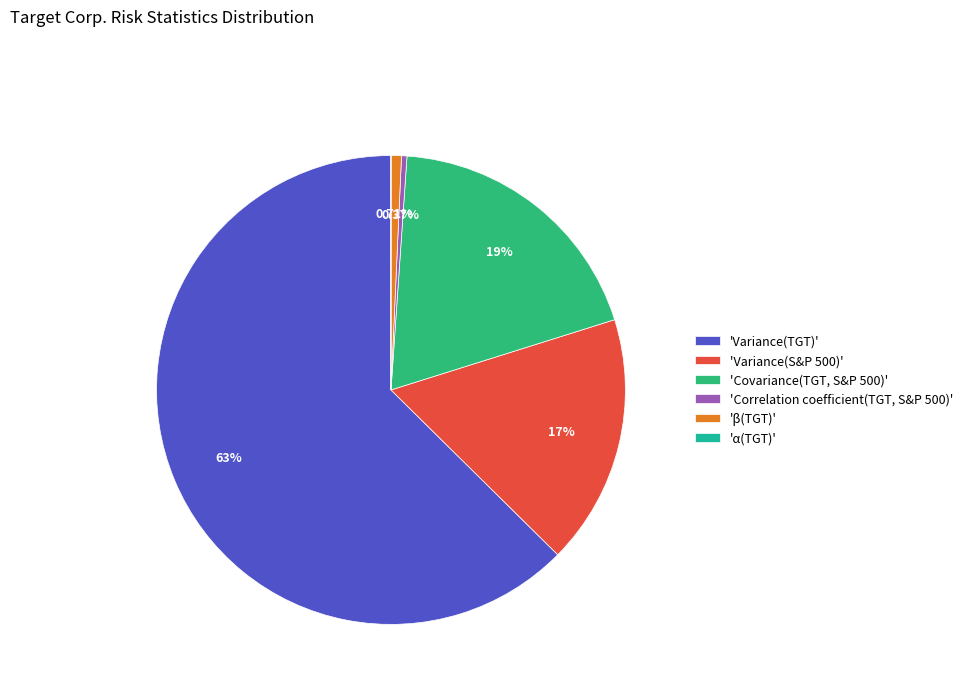

Is the sum of 'Variance(TGT)' and 'Correlation coefficient(TGT, S&P 500)' greater than half?

Yes